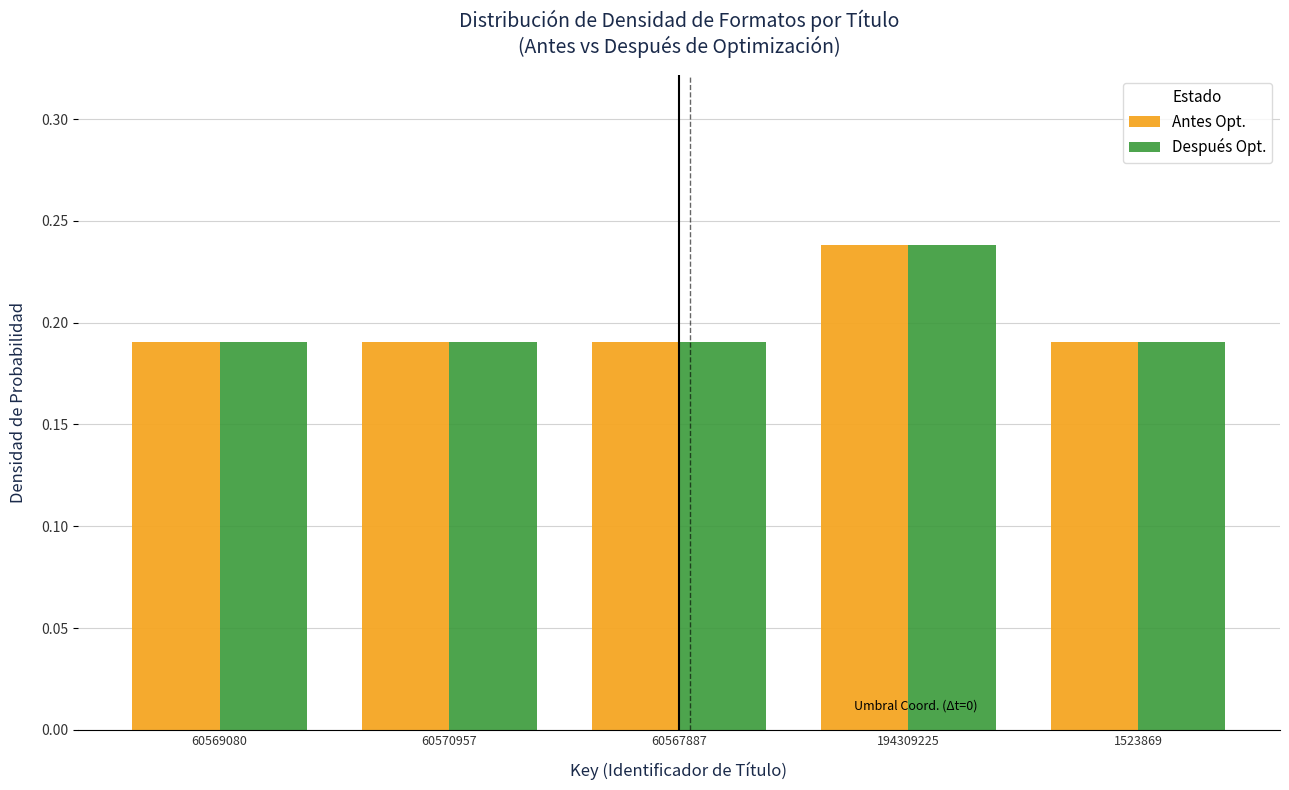

Which category has the highest value across all series?

194309225